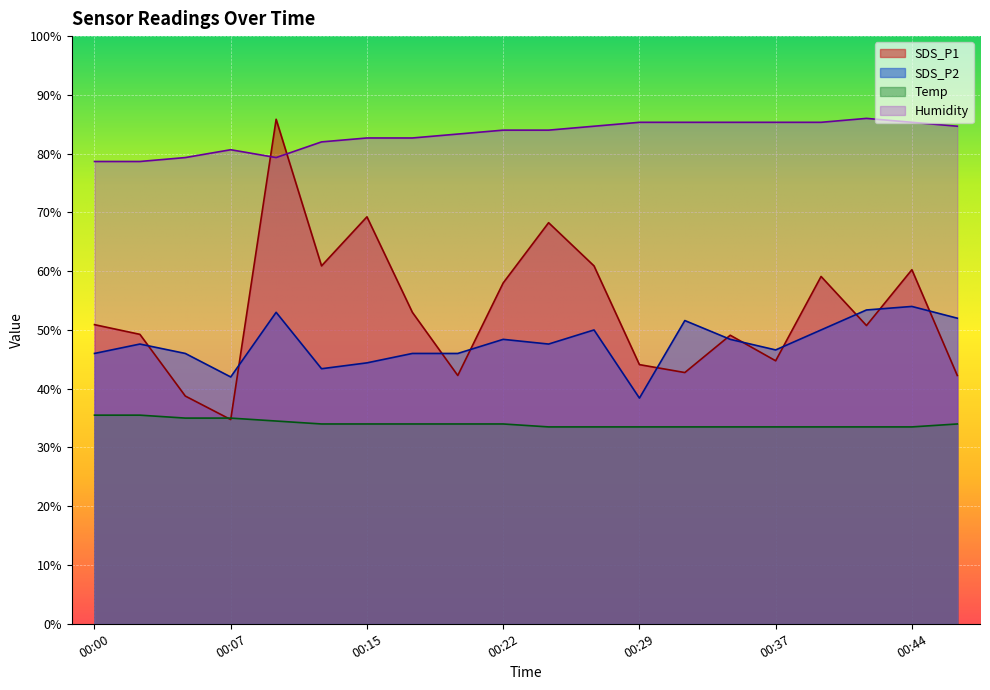

Is it true that SDS_P1 equals 9.5 at 00:32?

False